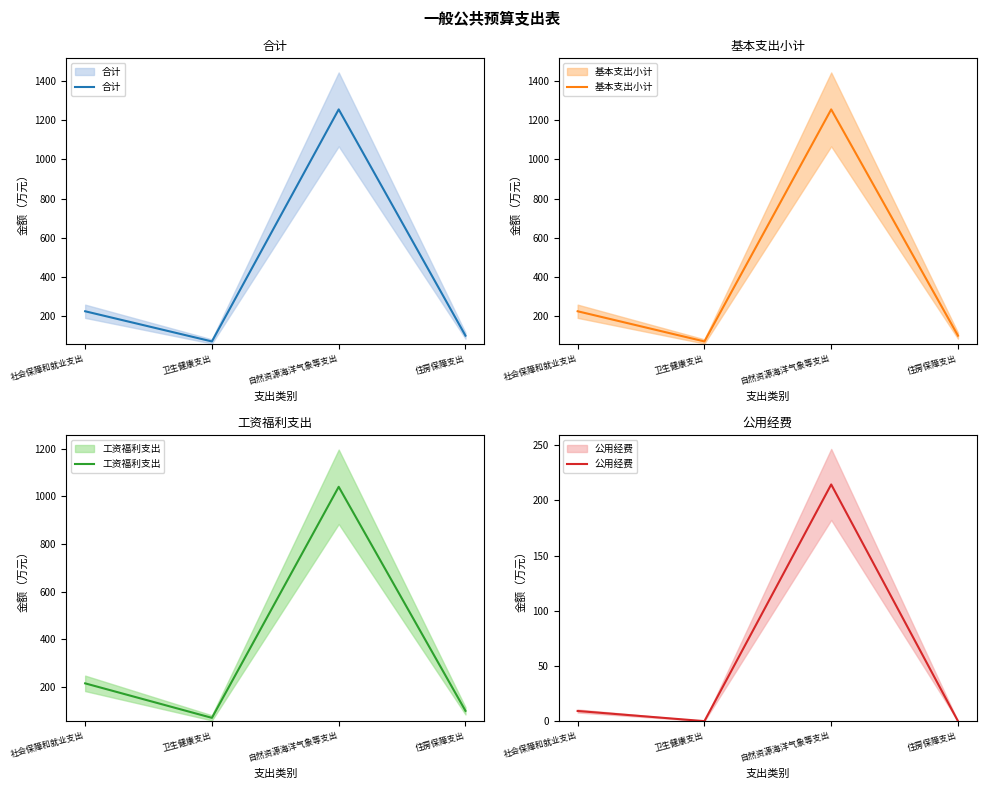

The value of 工资福利支出 at 卫生健康支出 is 120.9. True or false?

False